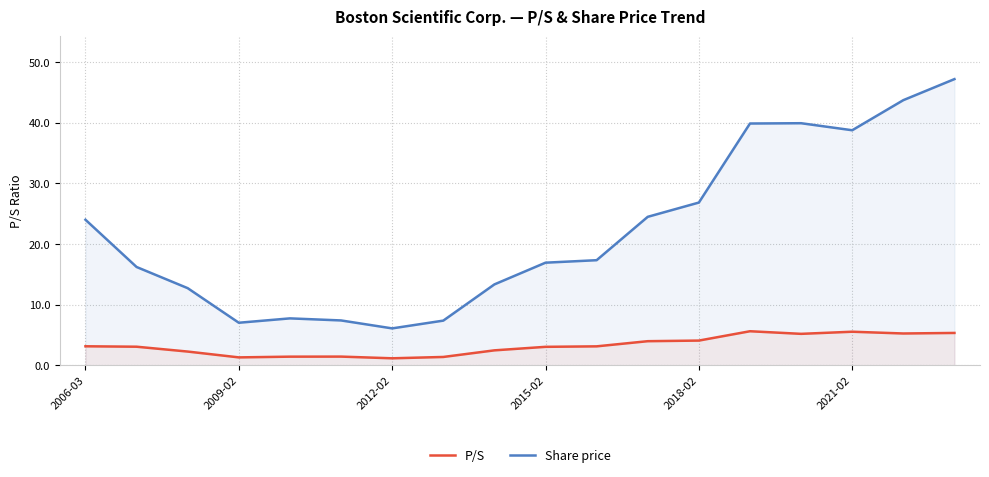

Which series has the widest spread of values?

Share price